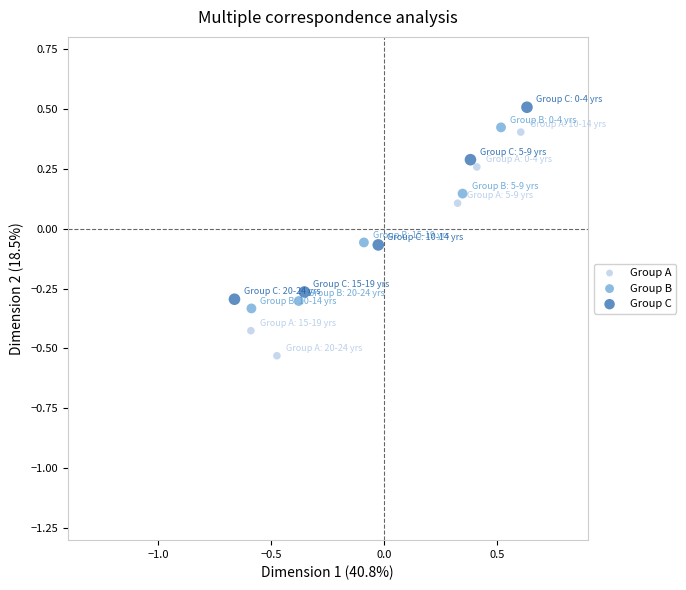

Which series contains the lowest Y value?

Group A